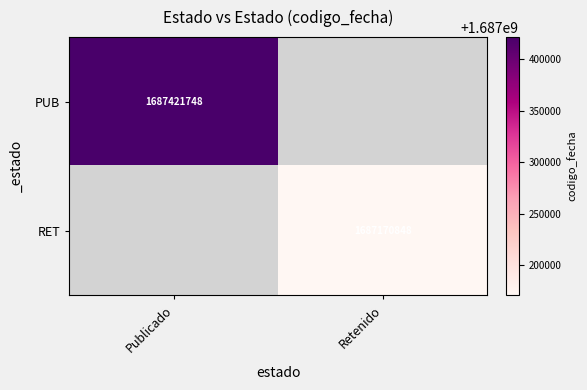

The value of RET at Retenido is 1105823513. True or false?

False